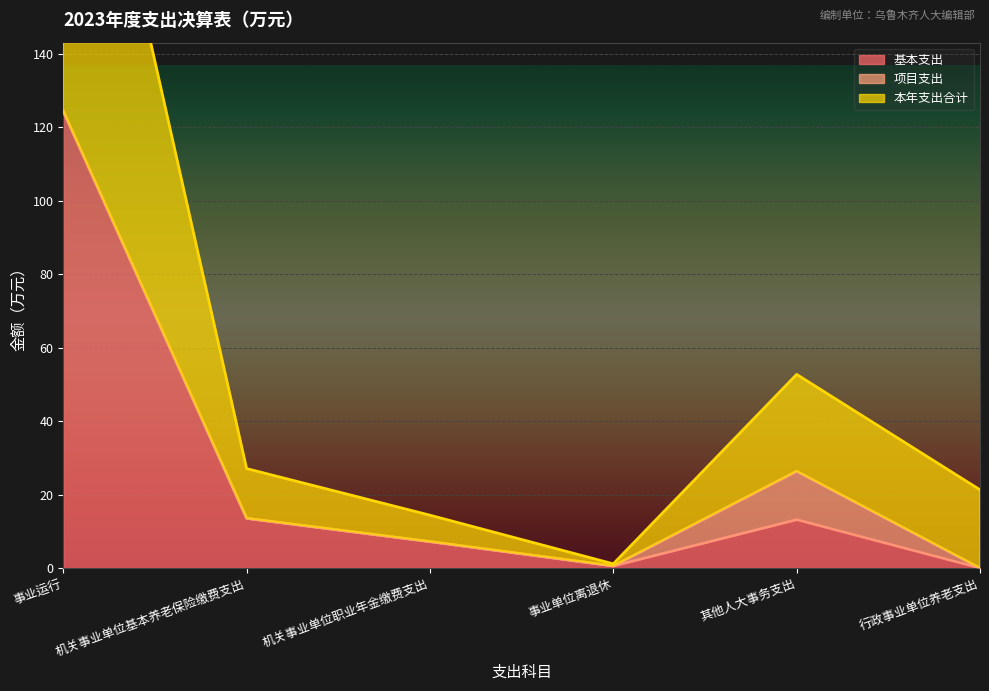

Where is the first local minimum for 本年支出合计?

事业单位离退休